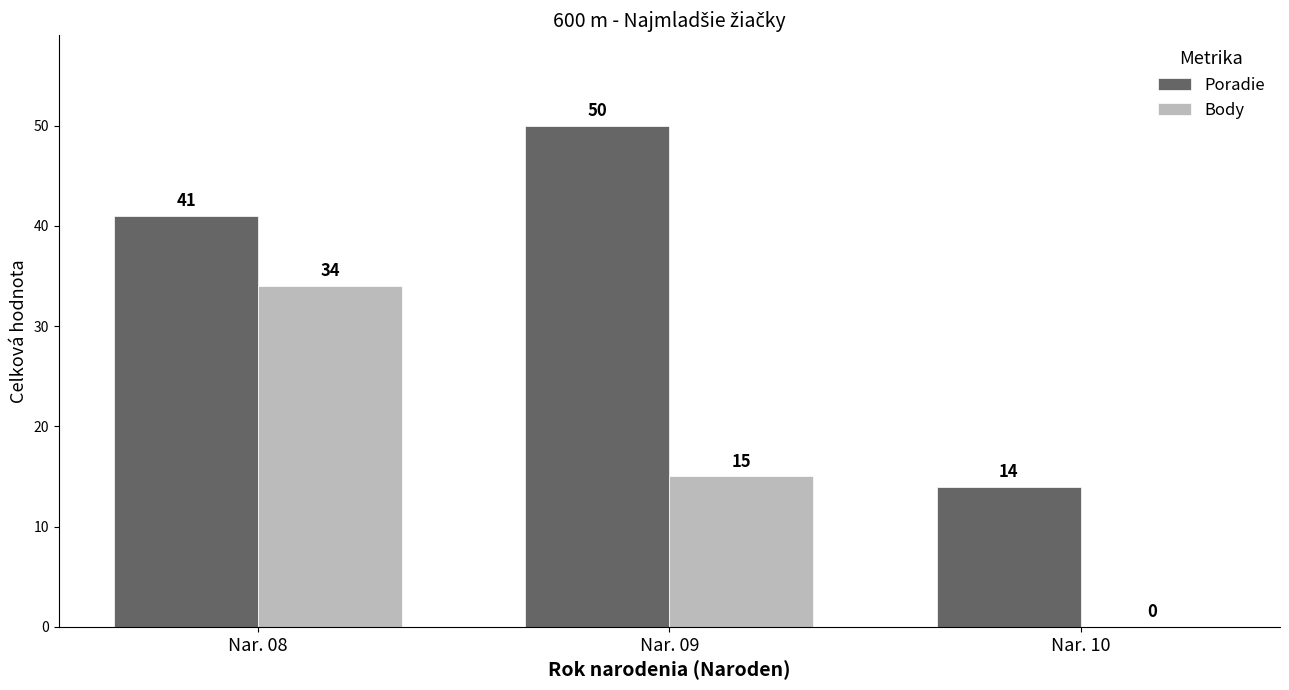

Where does the Body series first go above 15?

Nar. 08